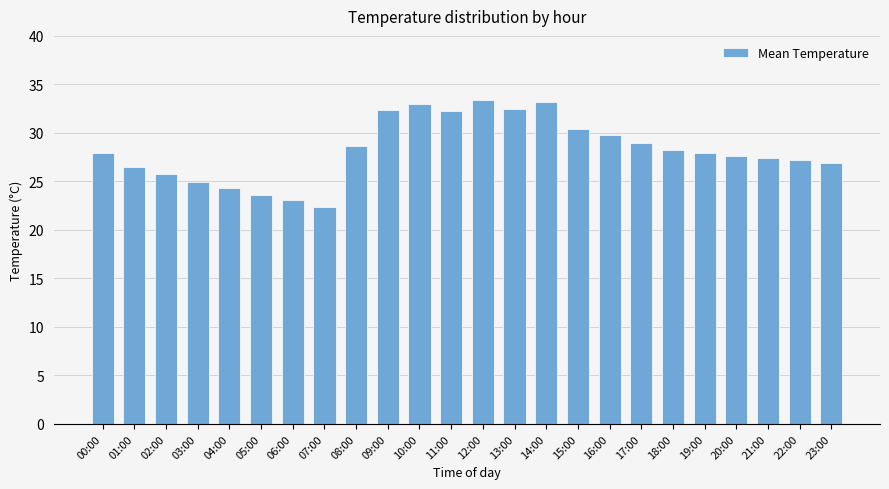

What is the minimum value shown in the chart?

22.4